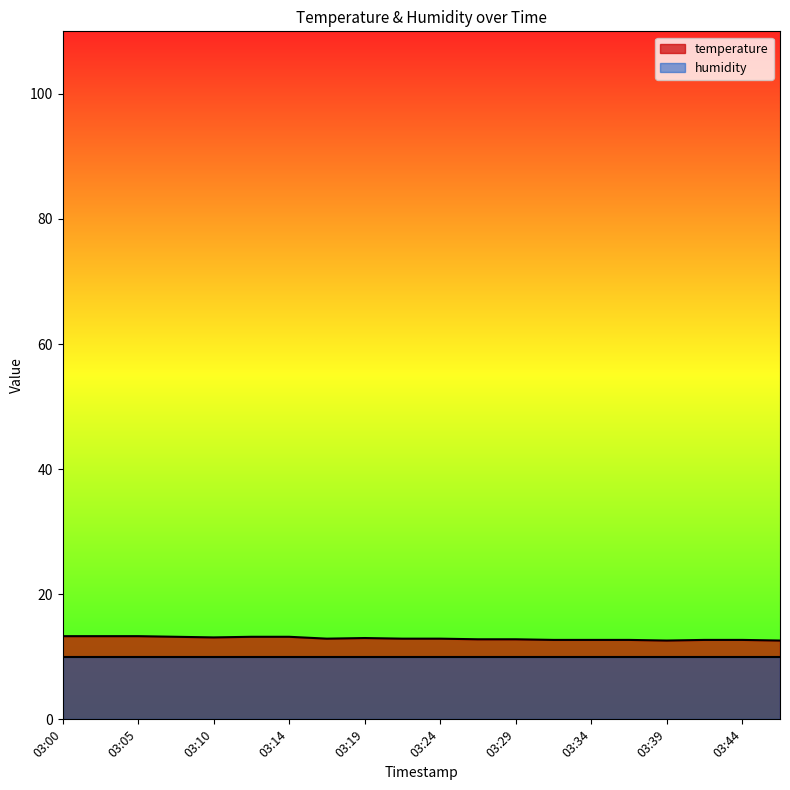

Which label corresponds to the largest value in the chart?

03:00